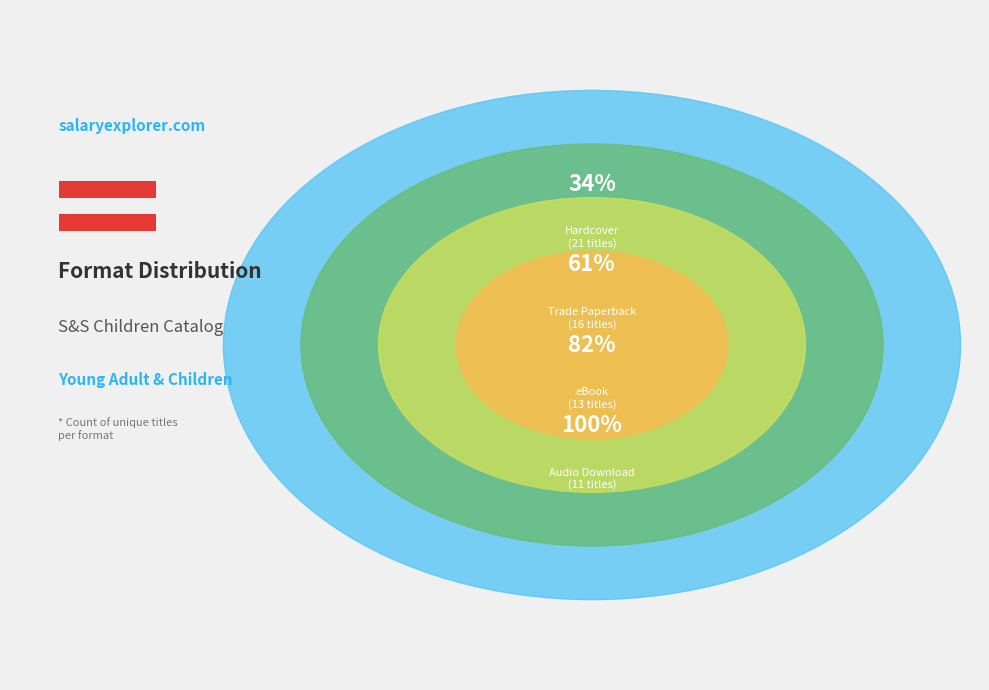

Is it true that Trade Paperback is 35% of the pie?

False